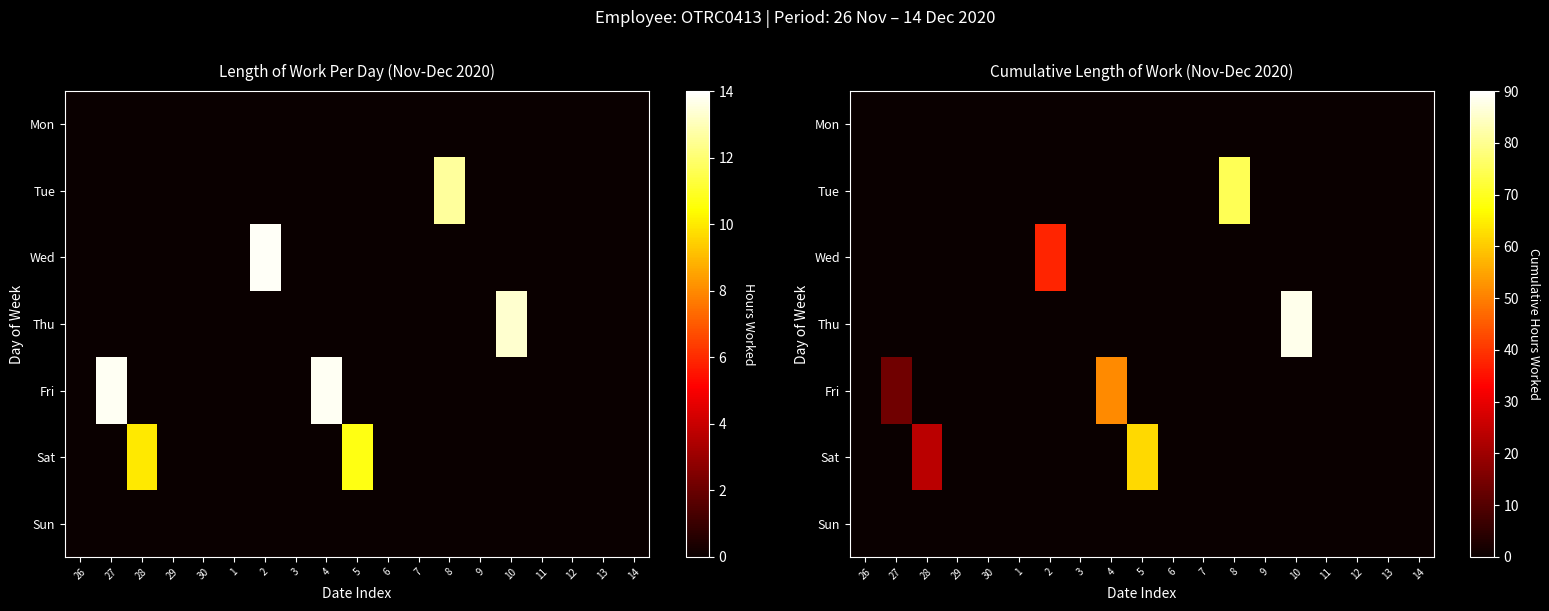

Rank the series by their maximum value, from lowest to highest.

Mon, Sun, Wed, Fri, Sat, Tue, Thu